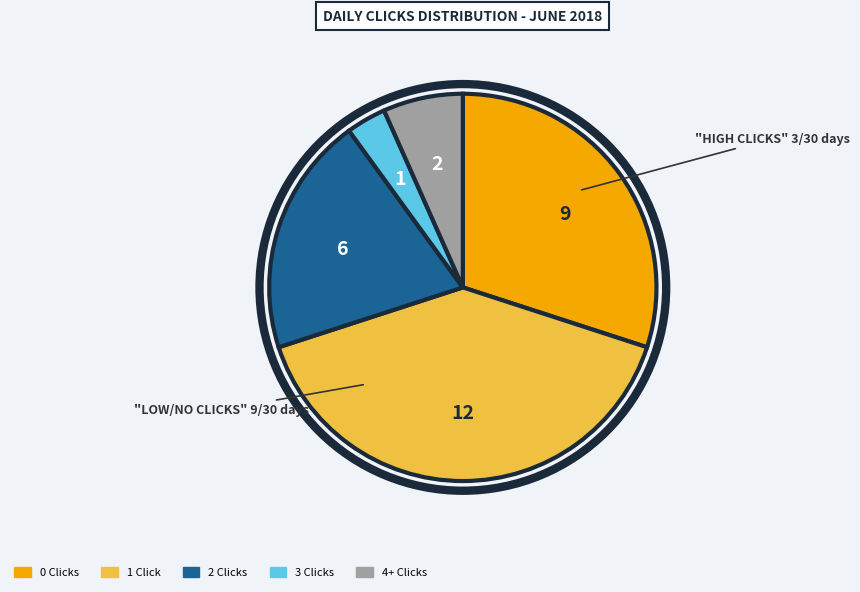

How many slices are in this pie chart?

5